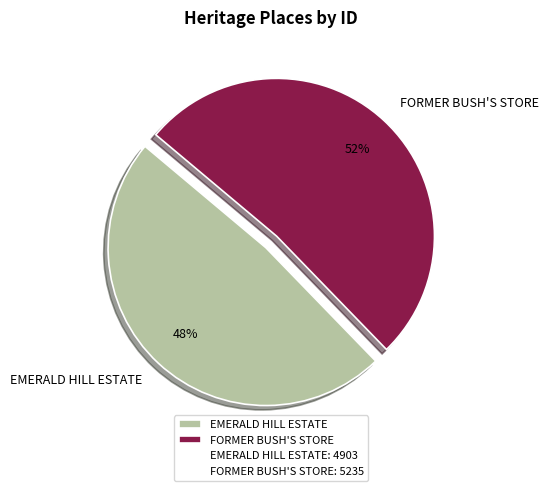

To the nearest percent, what is the combined percentage of FORMER BUSH'S STORE and EMERALD HILL ESTATE?

100%